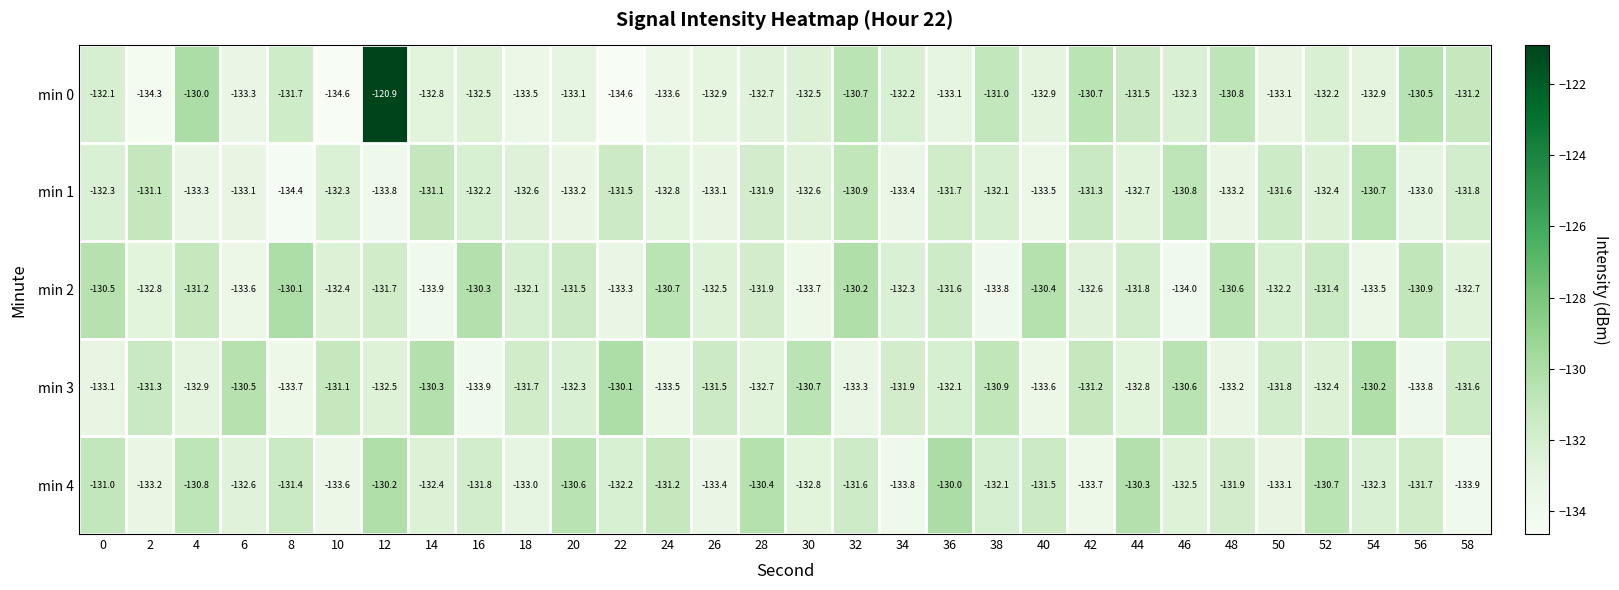

How many values in the min 2 series exceed -131?

8